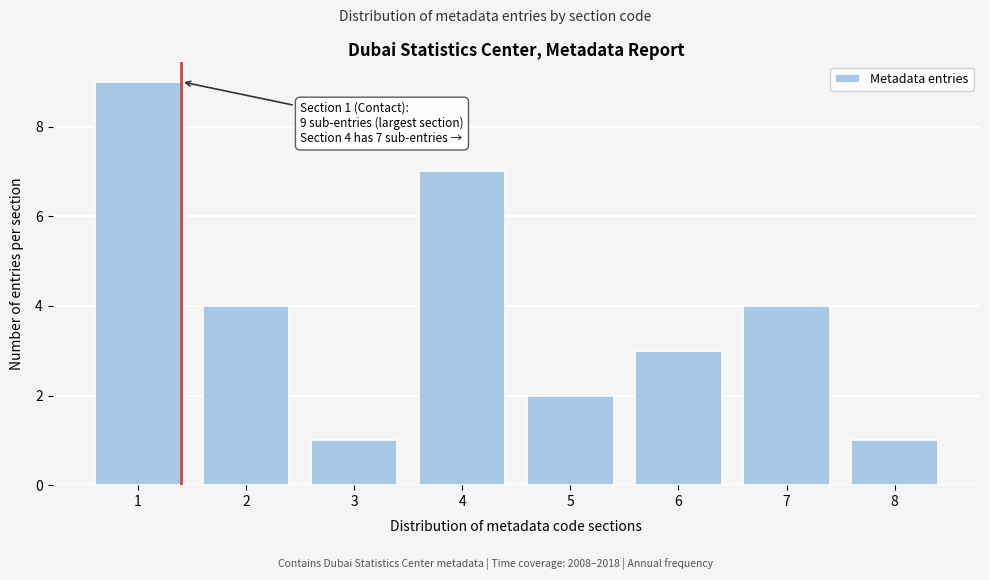

Reading left to right, what are all the values shown in this chart?

9	4	1	7	2	3	4	1